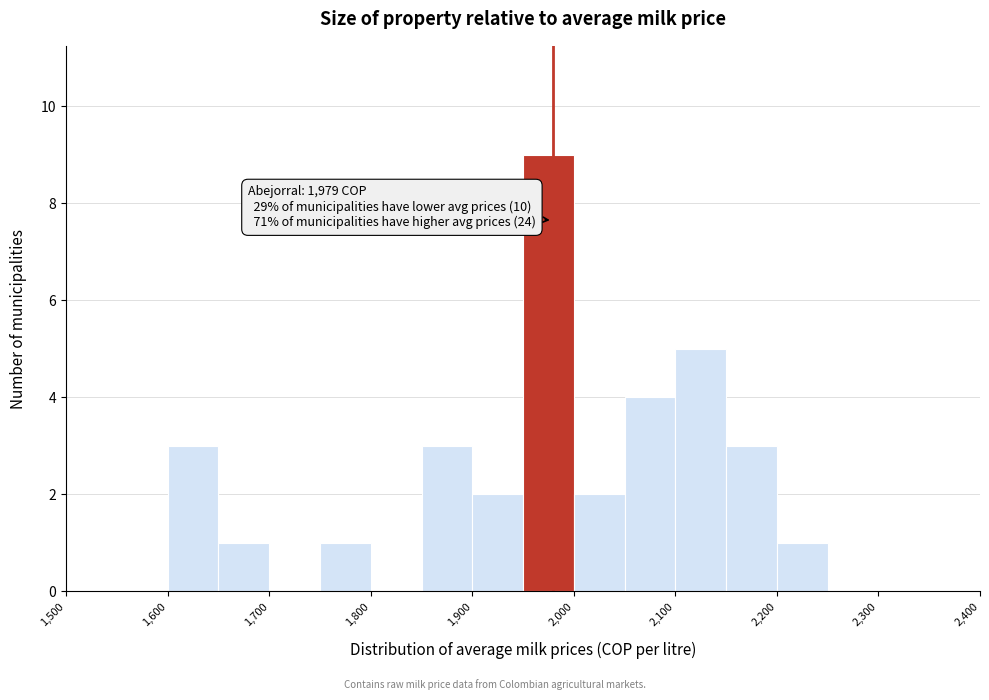

Which range on the x-axis has the tallest bar?

1950 to 2000